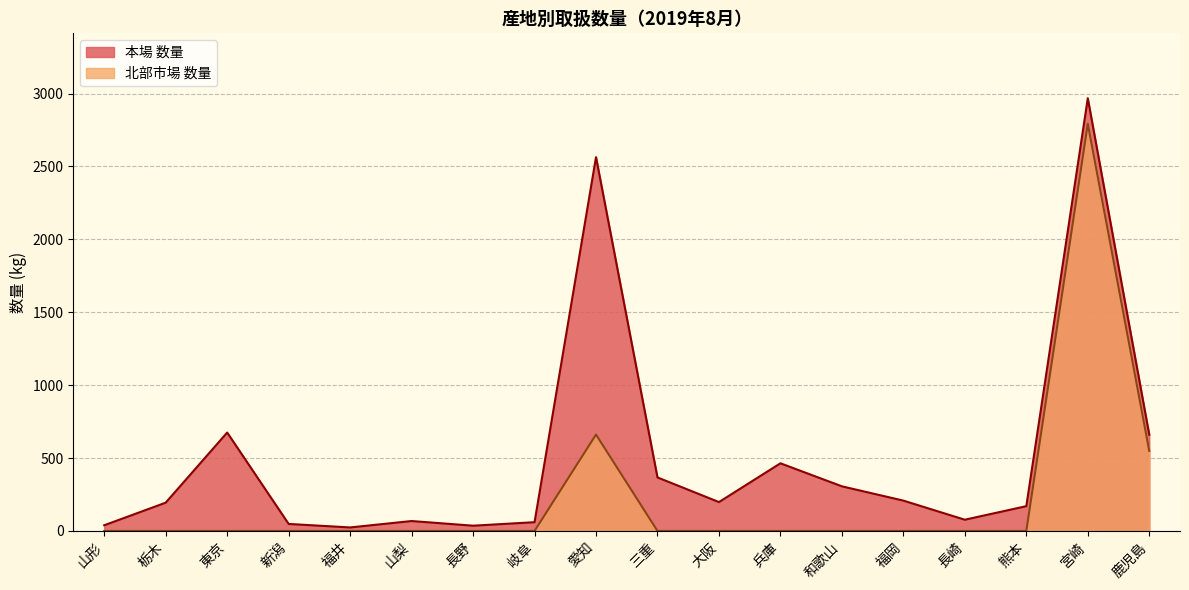

How many data points does each series have?

18